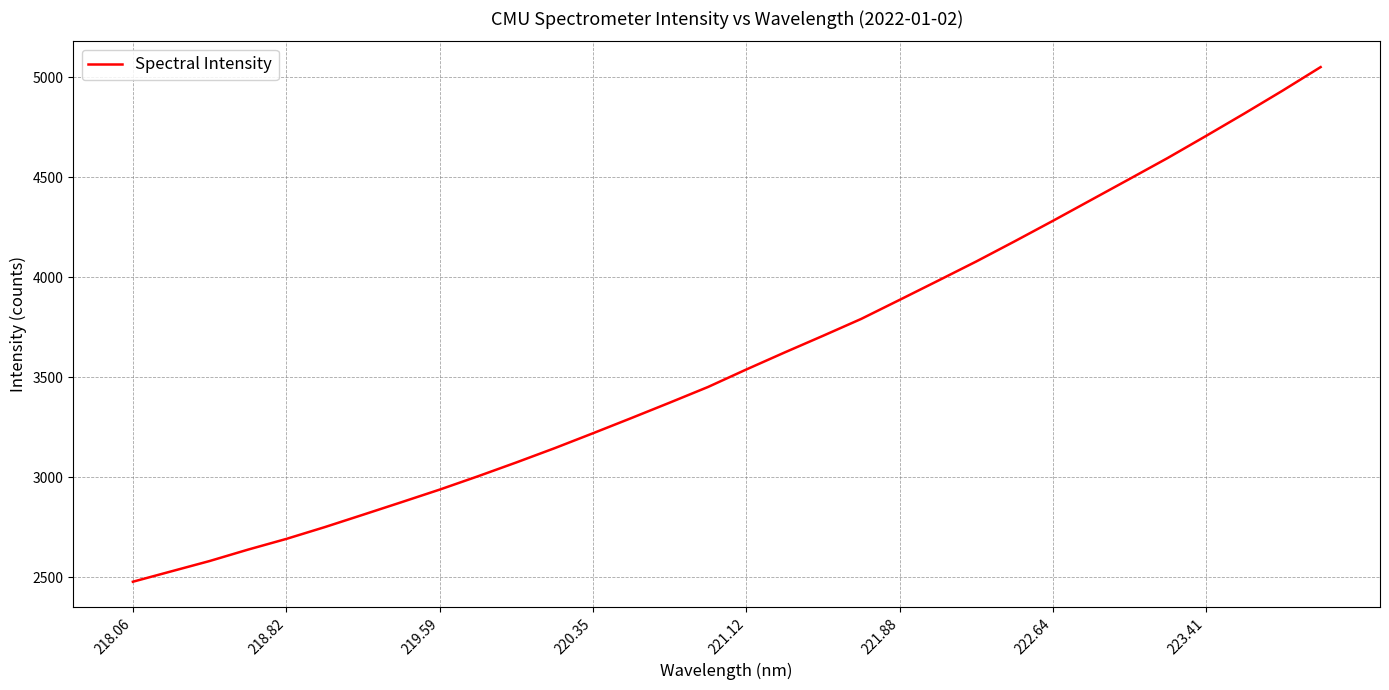

What is the difference between the maximum and minimum values?

2572.2